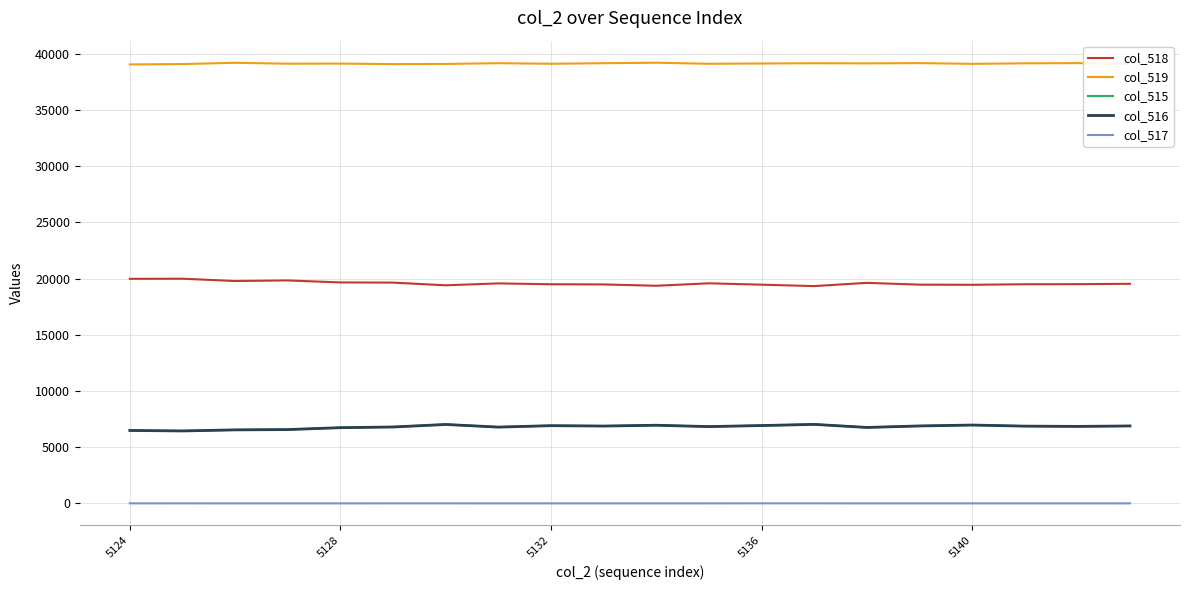

True or false: col_519 and col_518 intersect in this chart.

False